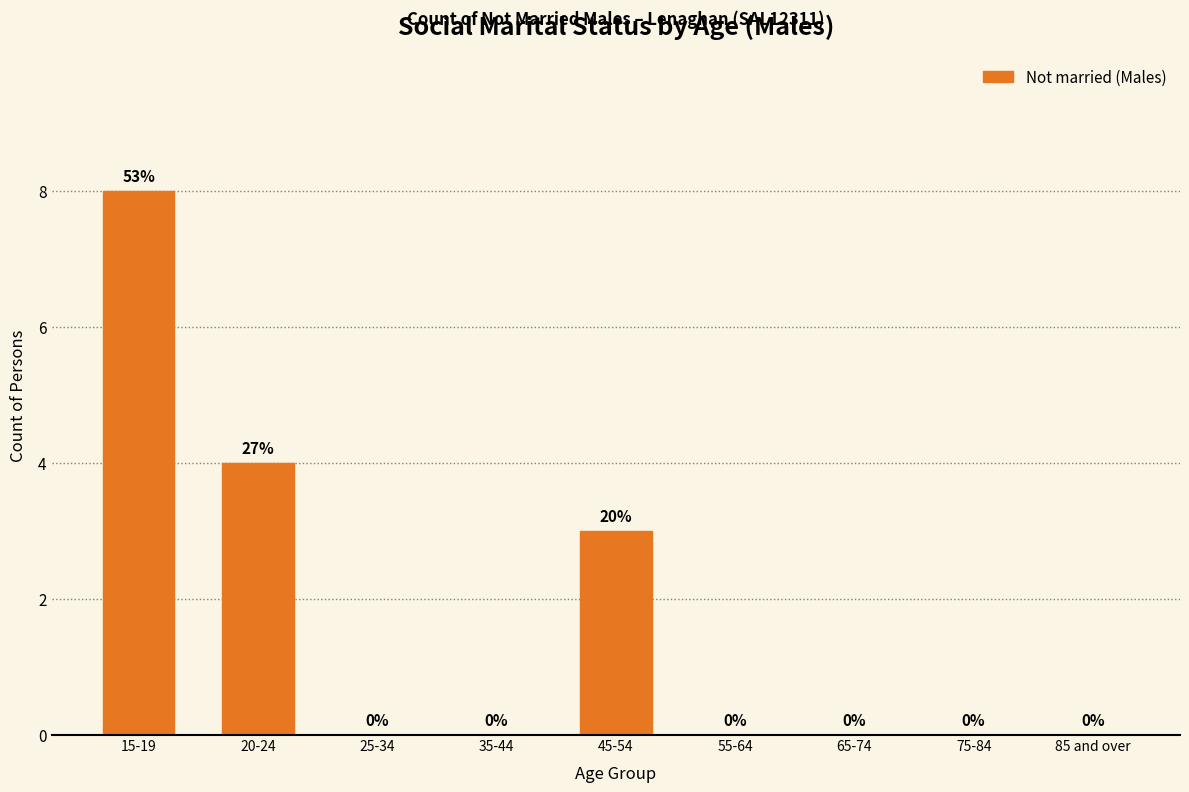

Reading left to right, extract all data points from this chart.

15-19=8	20-24=4	25-34=0	35-44=0	45-54=3	55-64=0	65-74=0	75-84=0	85 and over=0